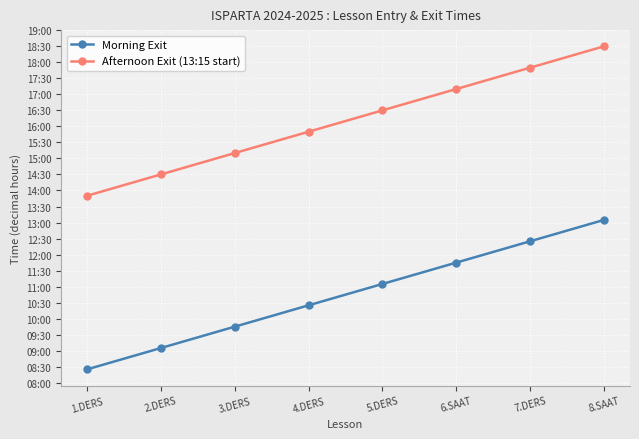

What are all the series names shown in the legend?

Morning Exit, Afternoon Exit (13:15 start)